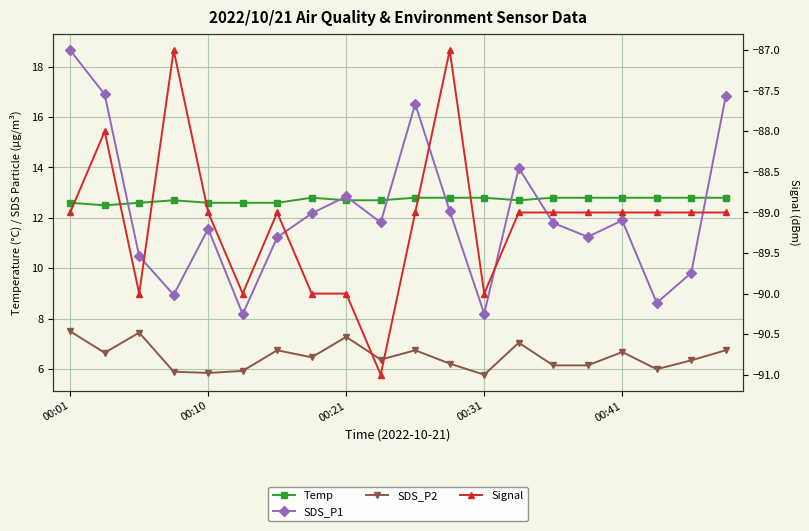

Rank the series at 00:31 from highest to lowest value.

Temp, SDS_P1, SDS_P2, Signal